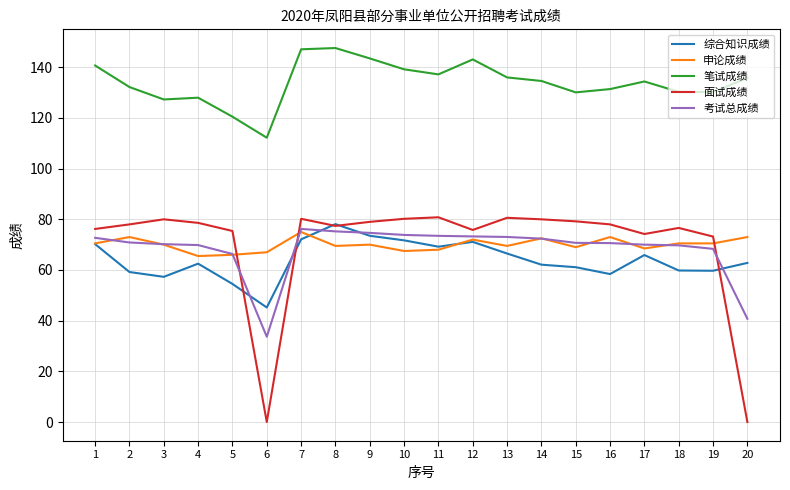

Between 3 and 11, which series saw the biggest shift?

综合知识成绩